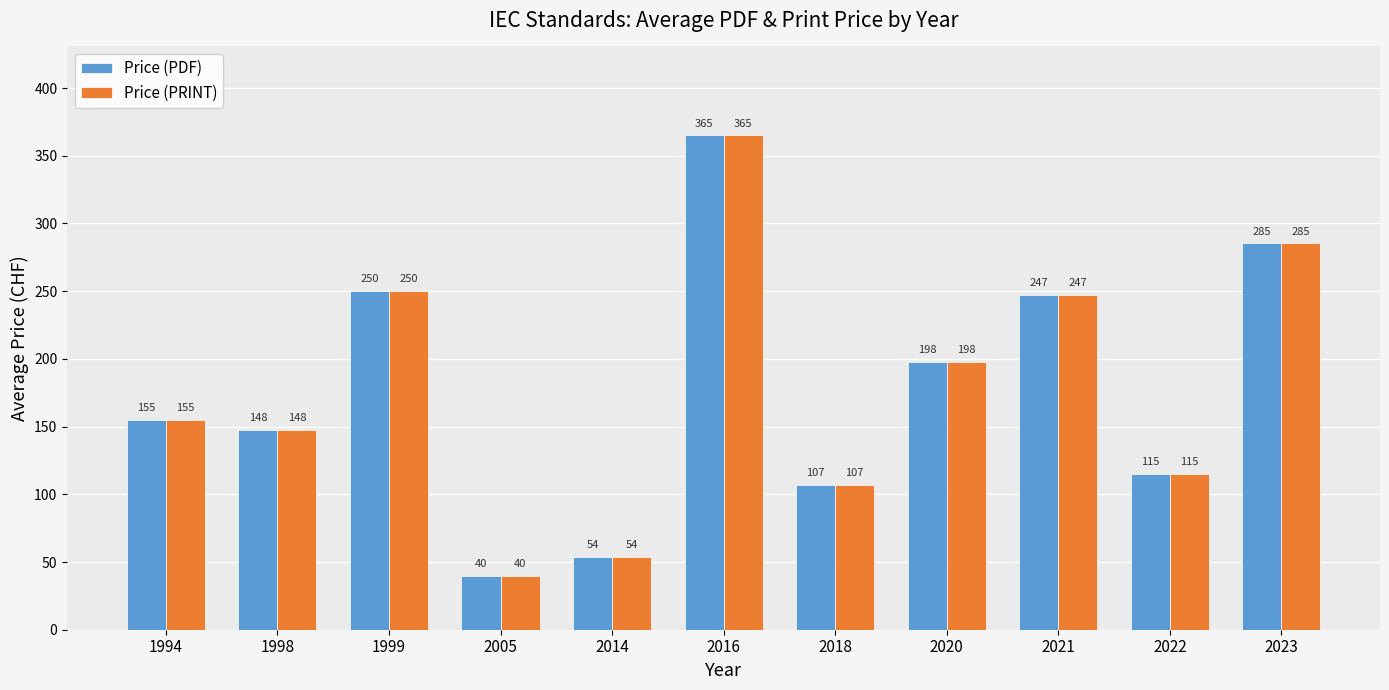

Which category has the highest value in the Price (PDF) series?

2016